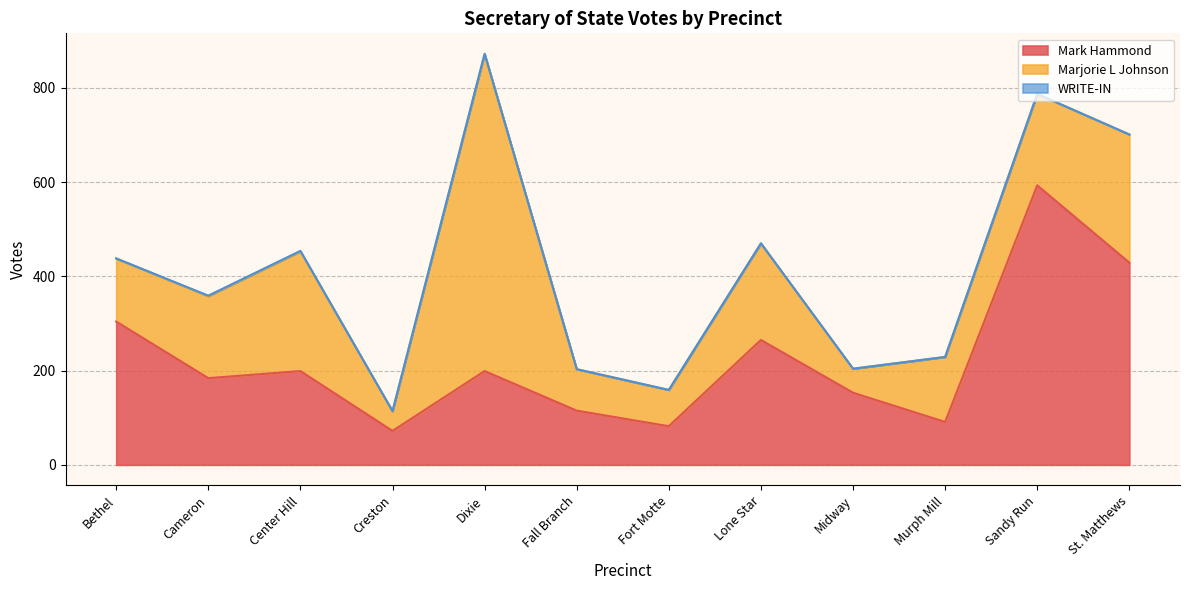

Where is the first local minimum for Mark Hammond?

Cameron